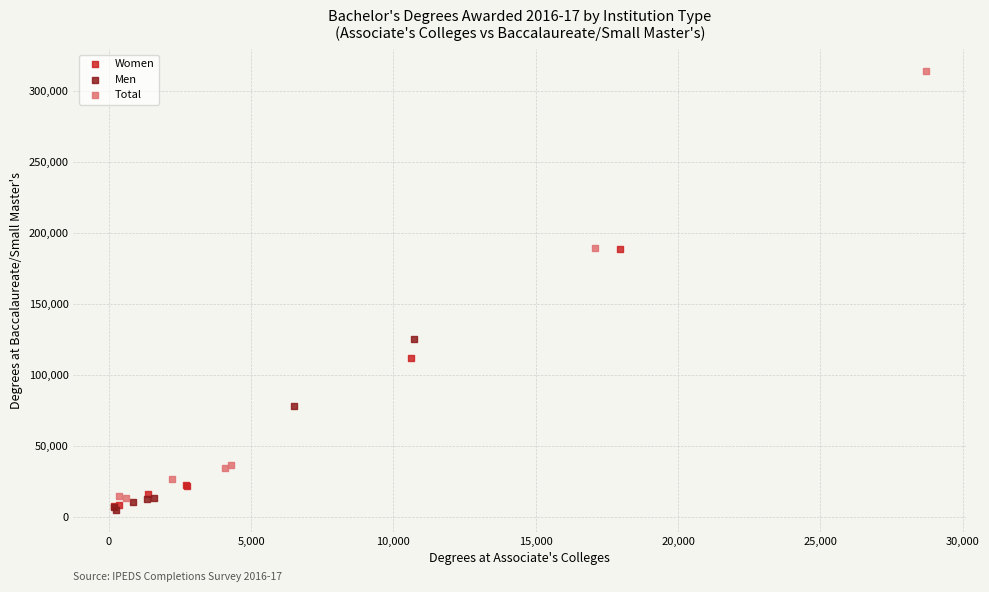

Which series reaches the maximum Y coordinate?

Total